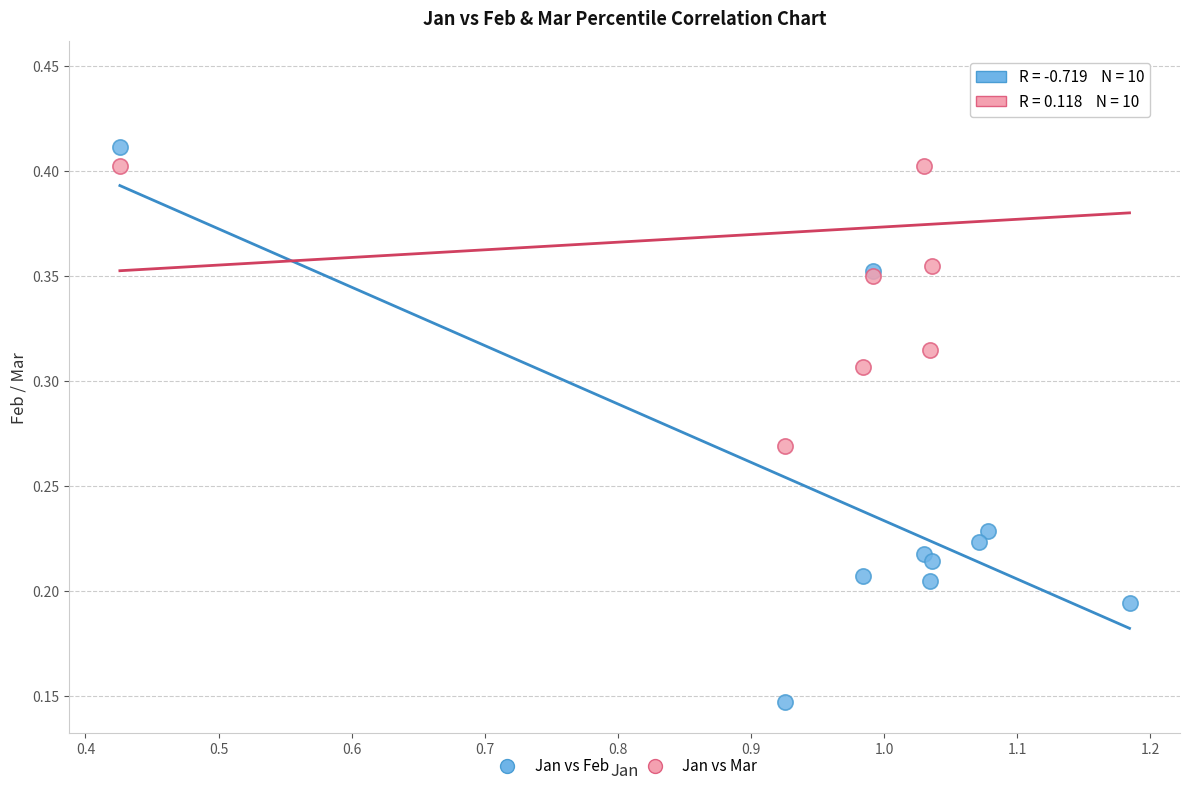

Which series reaches the minimum Y coordinate?

Jan vs Feb